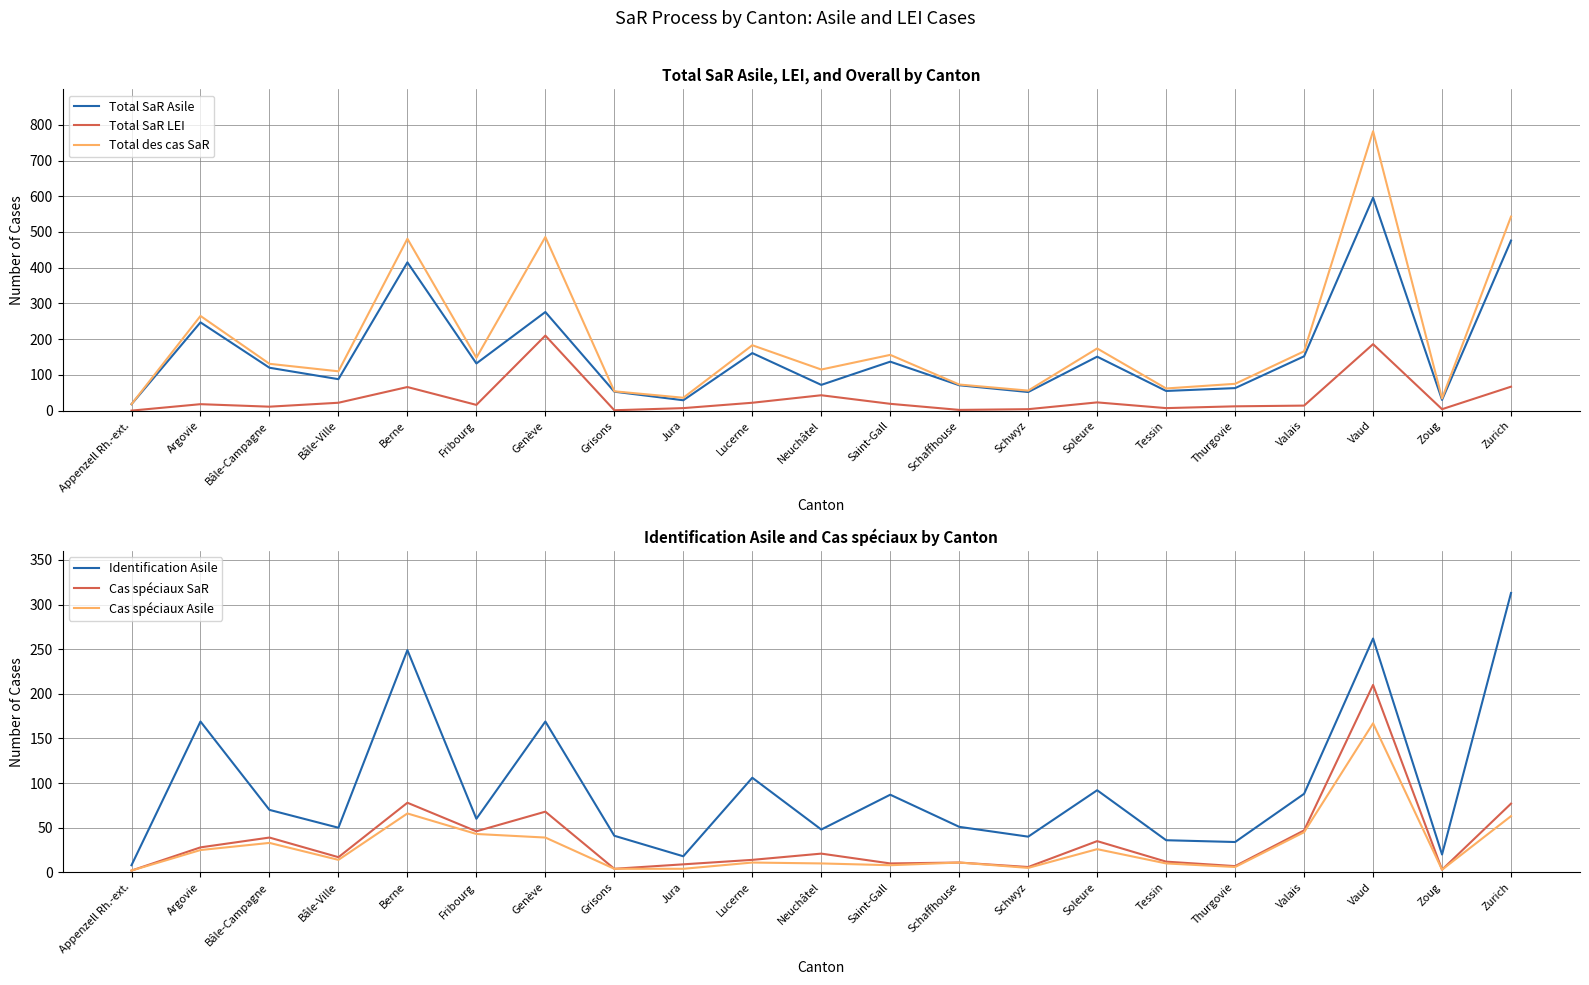

What are all the series names shown in the legend?

Total SaR Asile, Total SaR LEI, Total des cas SaR, Identification Asile, Cas spéciaux SaR, Cas spéciaux Asile